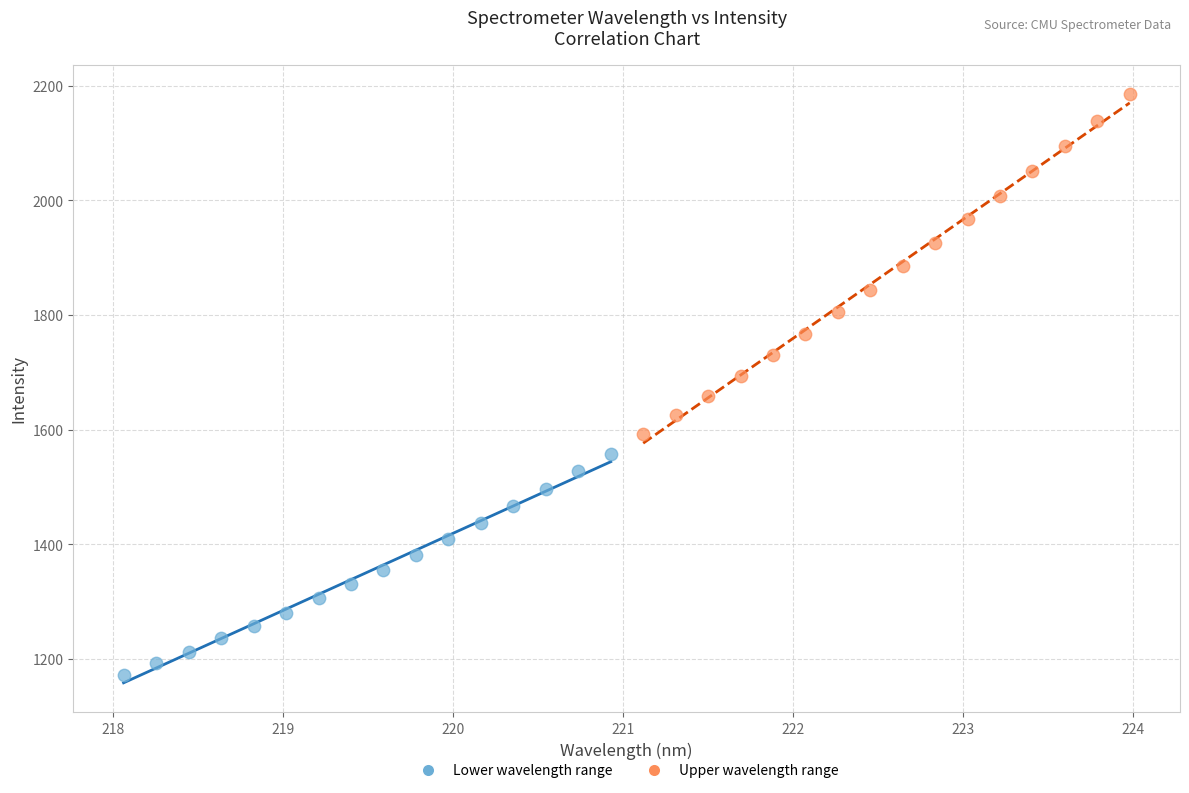

Which series reaches the maximum Y coordinate?

Upper wavelength range